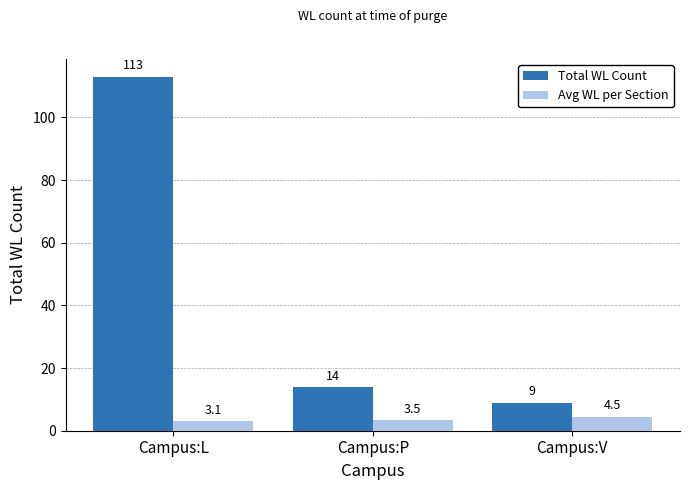

What is the difference between the highest and lowest values at Campus:P?

10.5